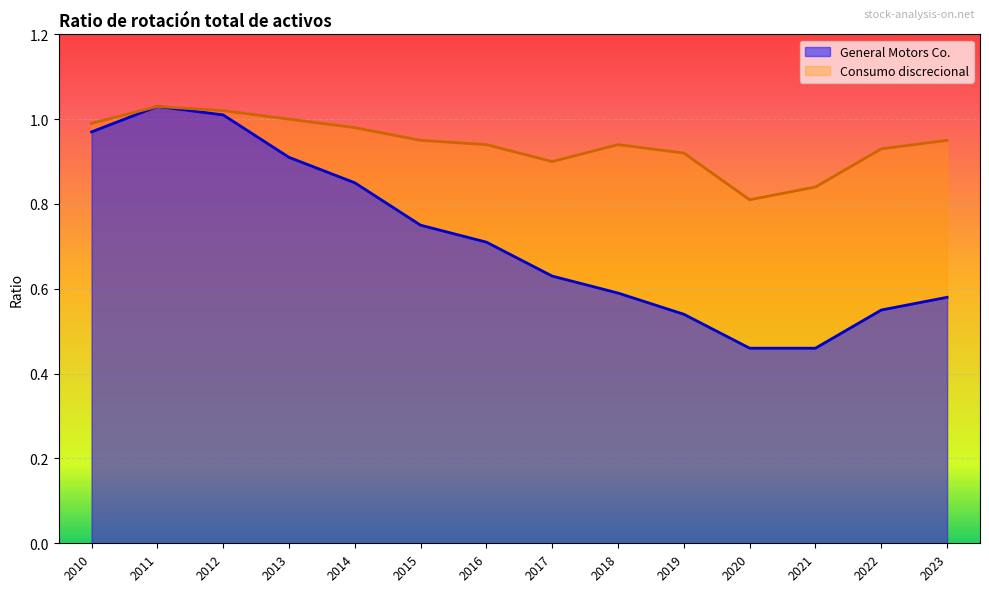

True or false: General Motors Co. has more than 1 interior local peaks.

False